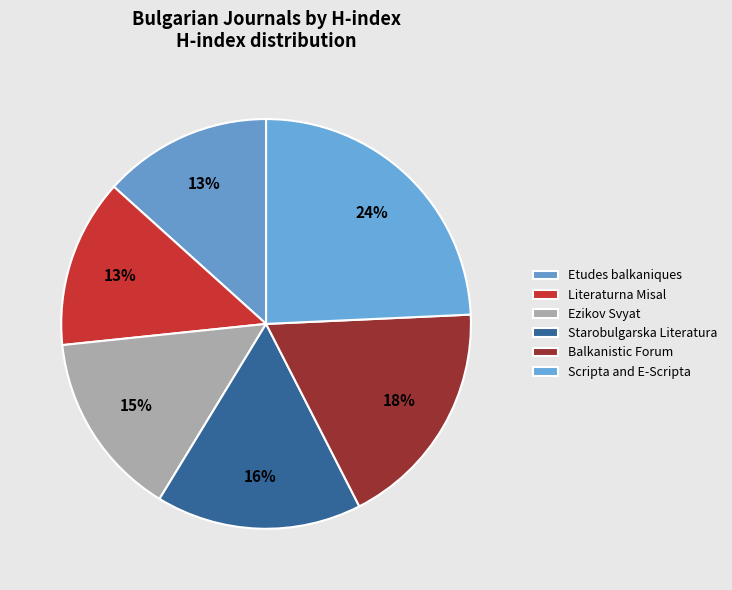

To the nearest percent, what portion does Etudes balkaniques represent?

13%